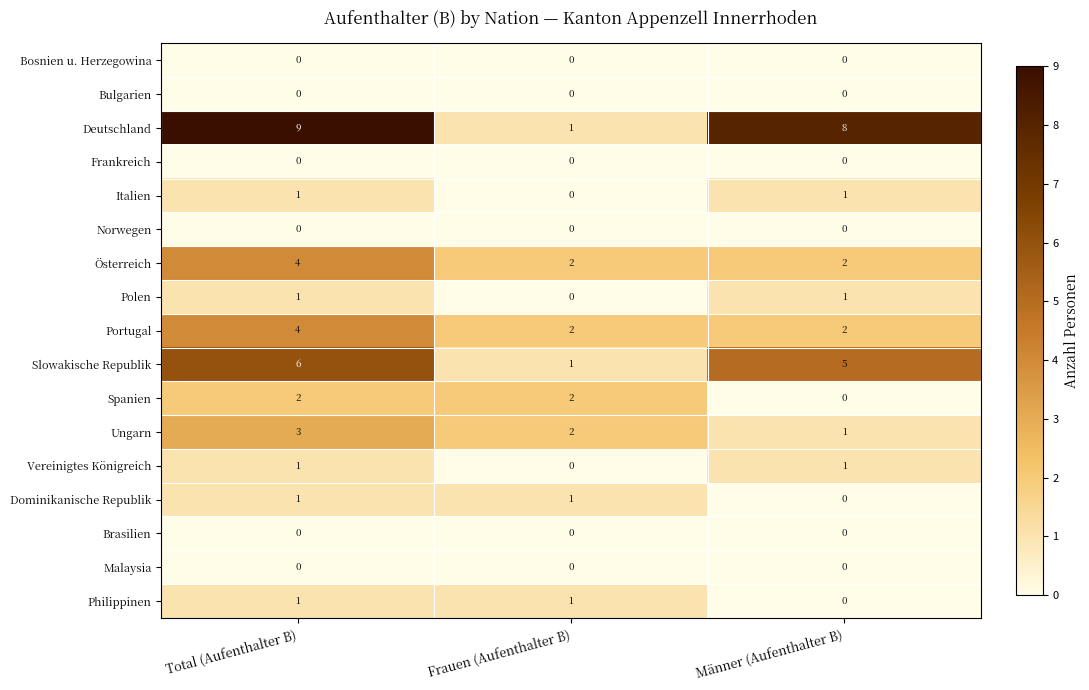

What is the spread (max minus min) of values at Männer (Aufenthalter B)?

8